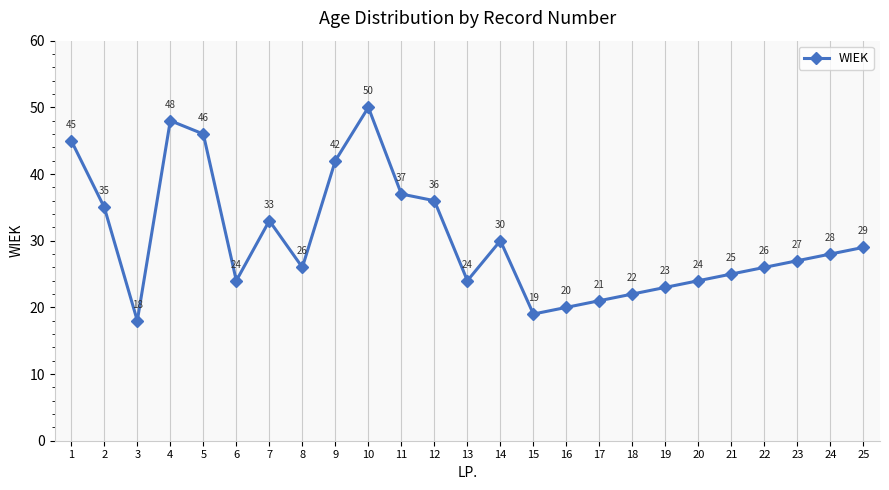

Reading left to right, extract all data points from this chart.

45	35	18	48	46	24	33	26	42	50	37	36	24	30	19	20	21	22	23	24	25	26	27	28	29